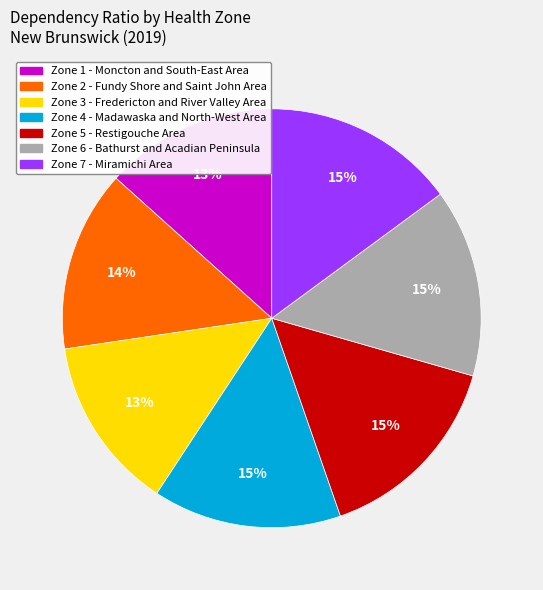

Approximately how many times larger is the value at Zone 2 - Fundy Shore and Saint John Area compared to Zone 5 - Restigouche Area?

0.9